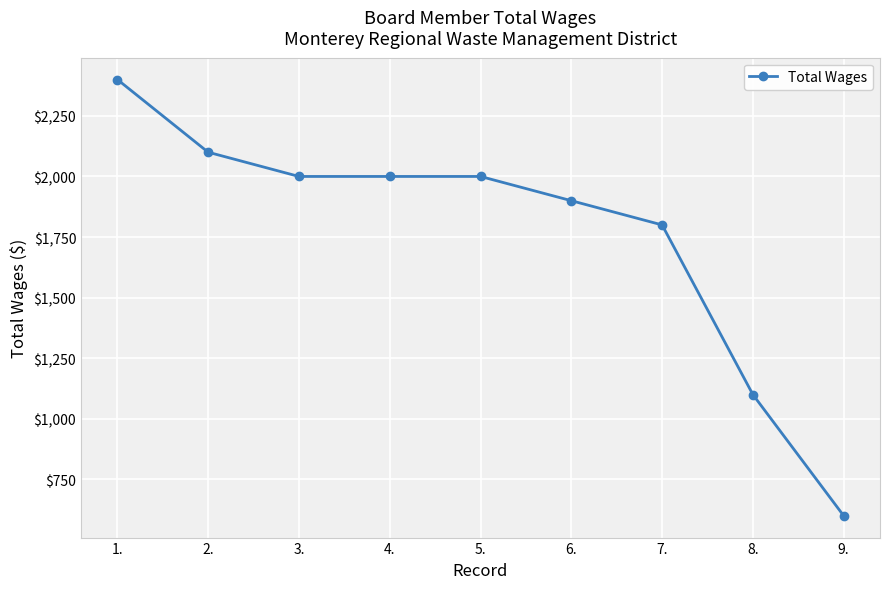

The value at 5. is 582. True or false?

False